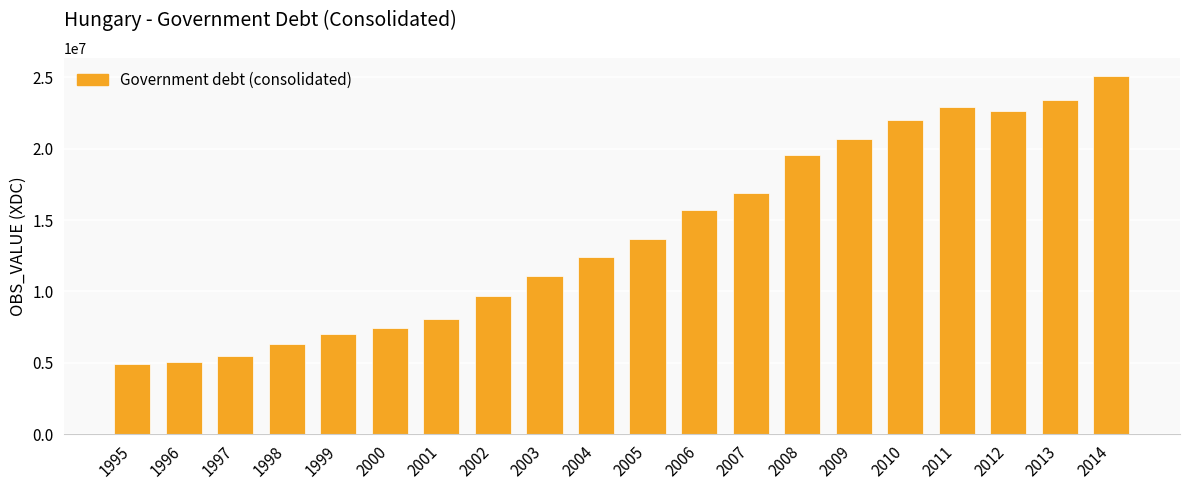

What is the minimum value shown in the chart?

4910985